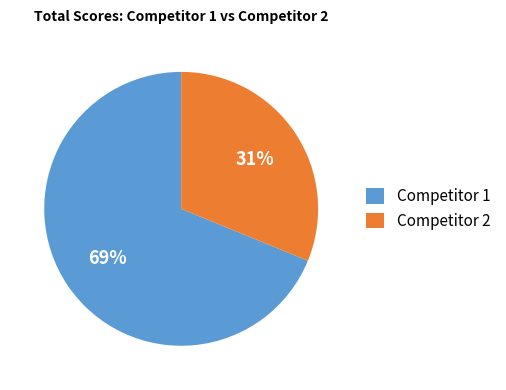

The Competitor 1 slice represents 69% of the pie. True or false?

True